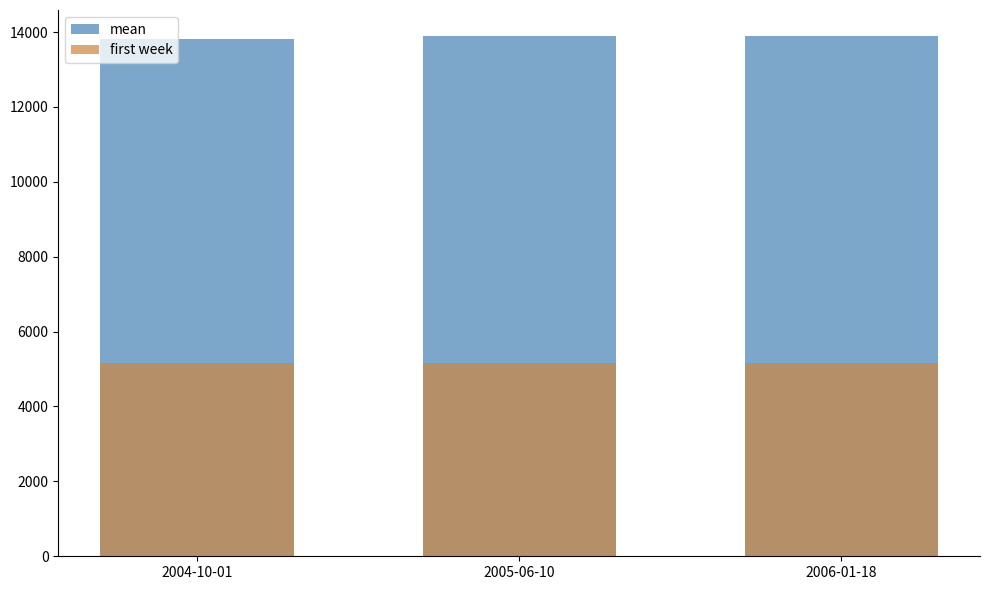

What is the sum of the mean values at 2004-10-01 and 2005-06-10?

27713